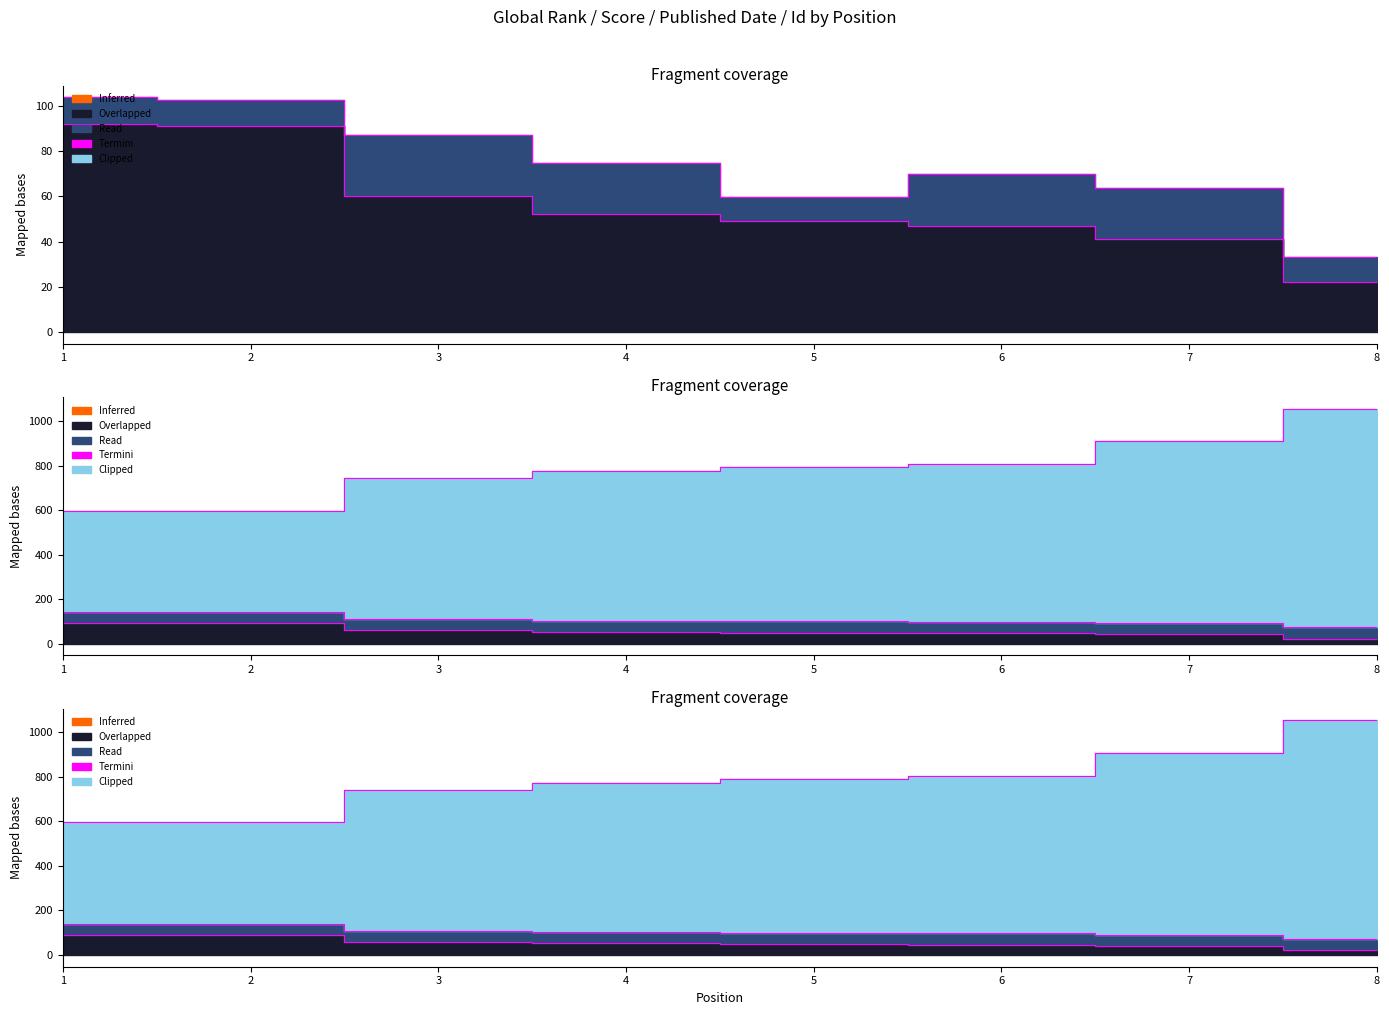

At which label is the value closest to 825?

6